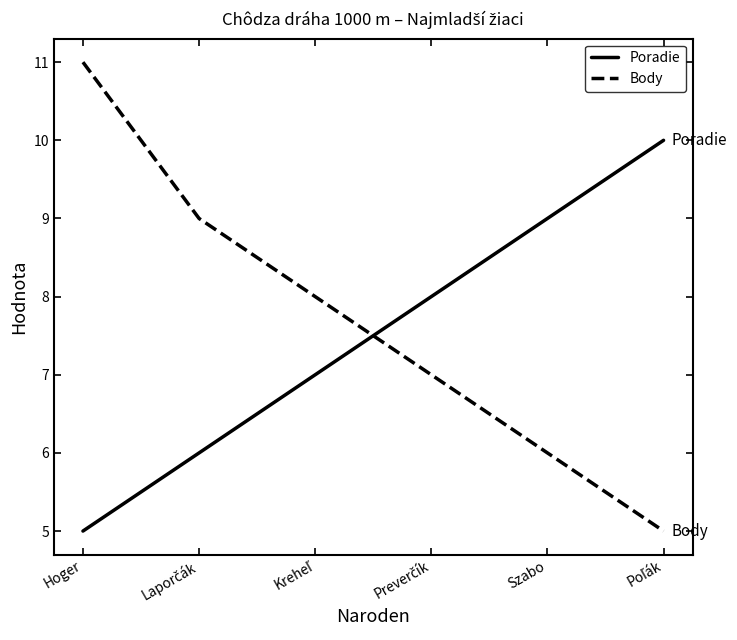

True or false: Poradie and Body cross at least once.

True